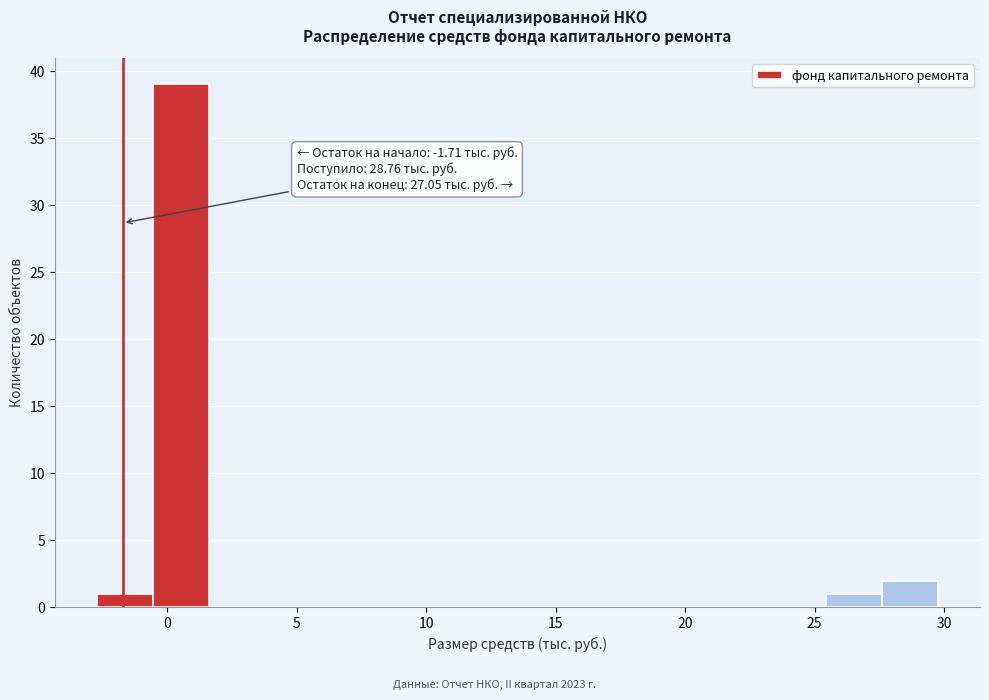

Which range on the x-axis has the tallest bar?

-0.5 to 1.5